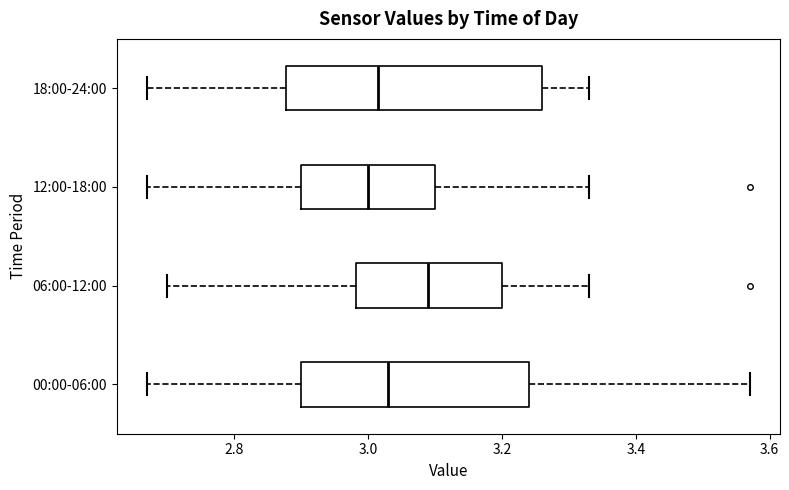

Which box is the widest, from its left edge to its right edge?

18:00-24:00